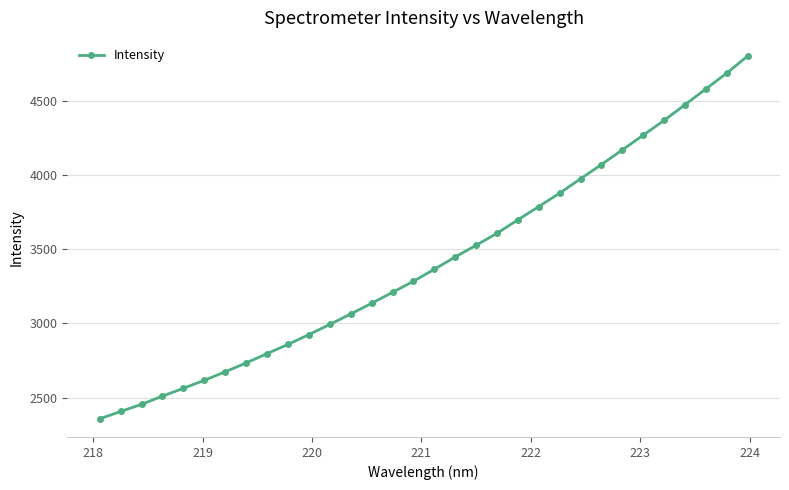

What is the average value?

3415.1